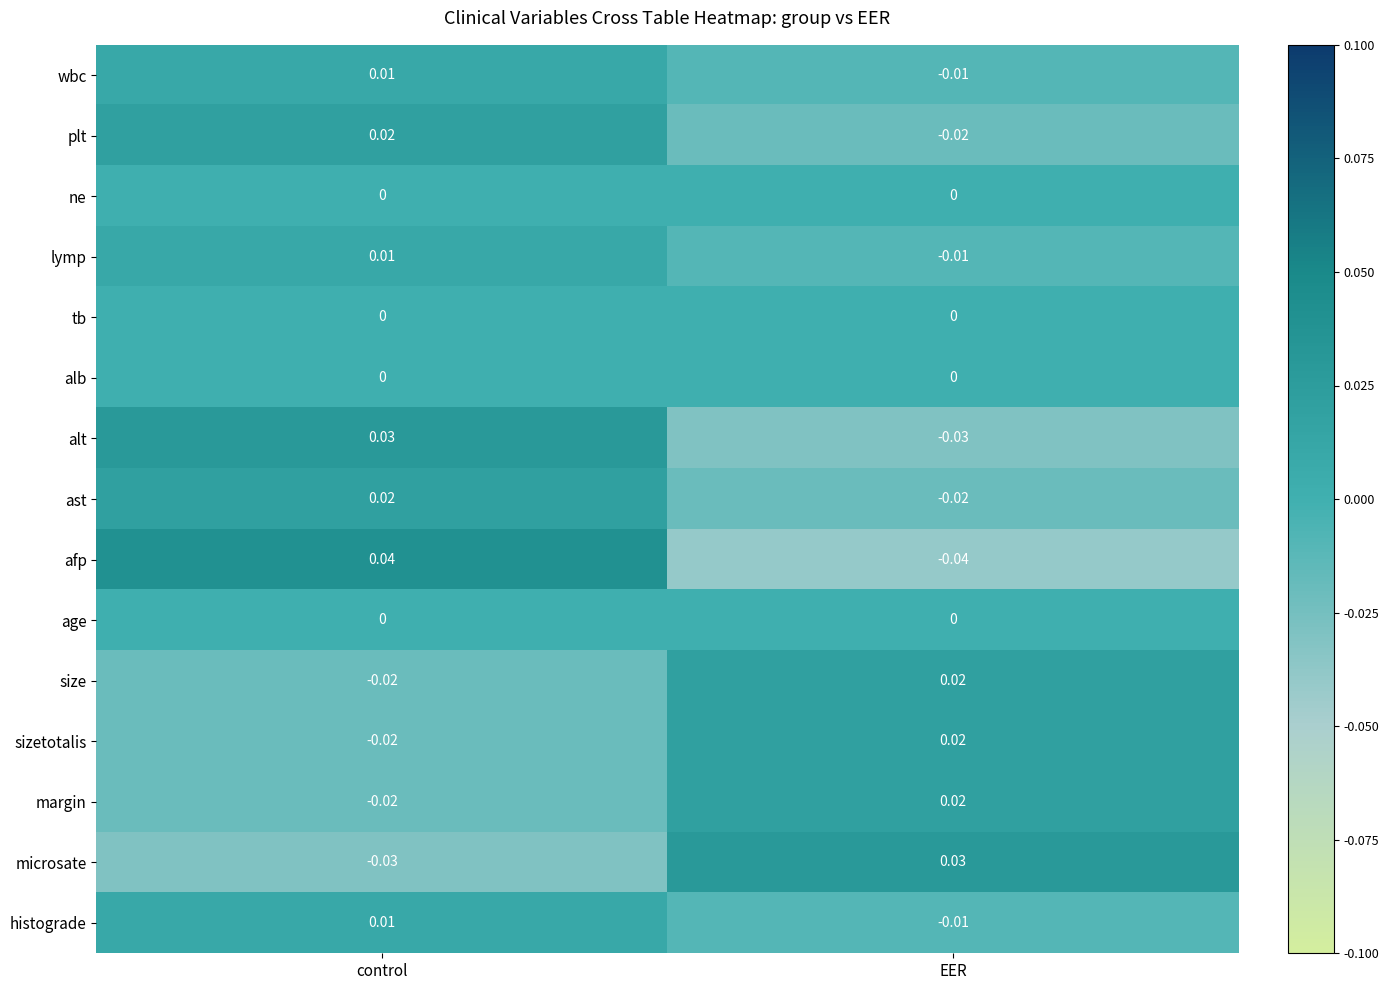

How many series are shown in this chart?

15